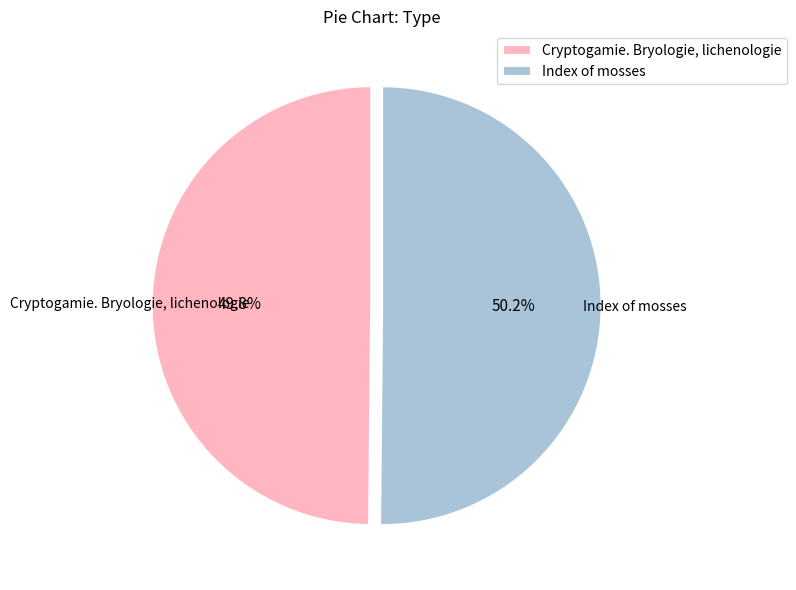

The Index of mosses slice represents 40% of the pie. True or false?

False